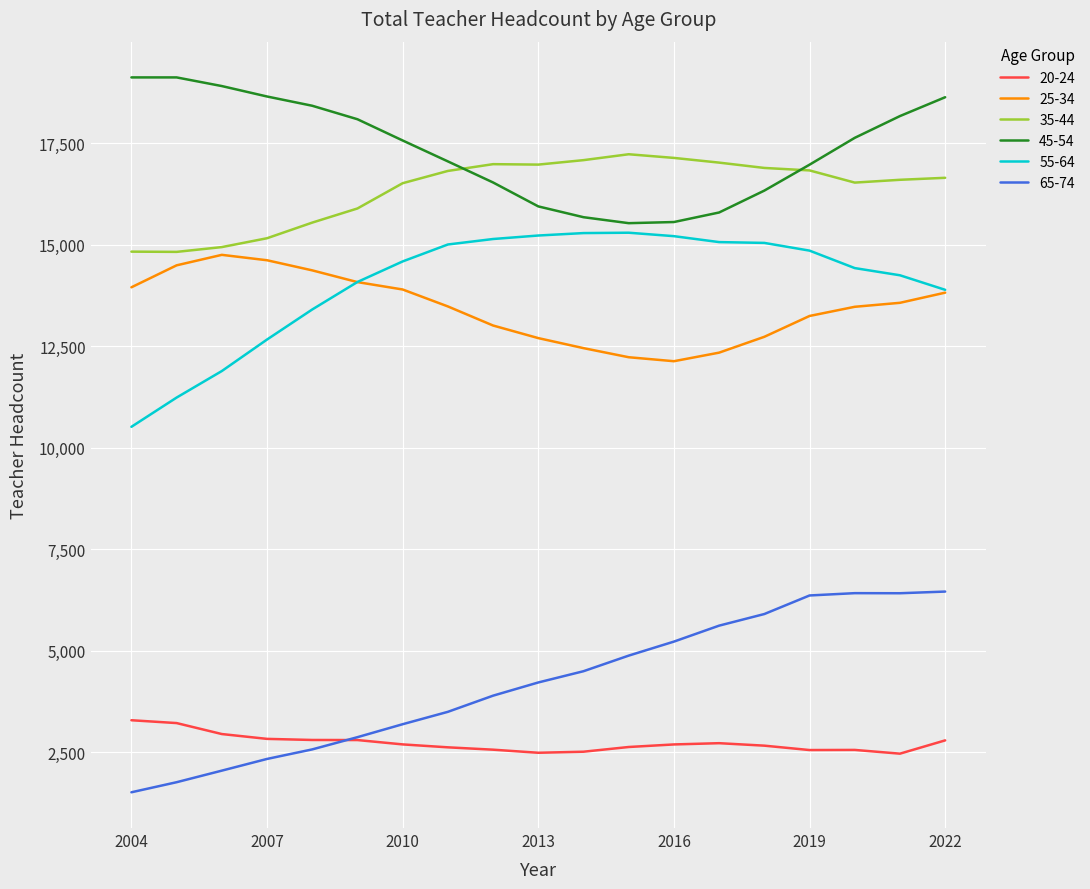

Which series has the widest spread of values?

65-74